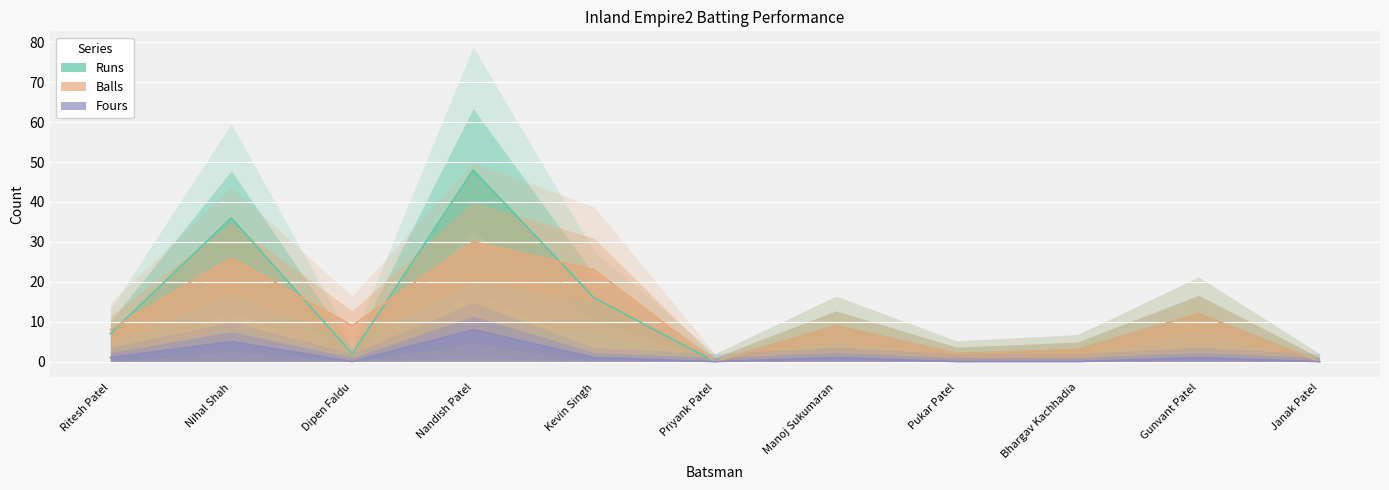

What is the label of the 10th point from the left?

Gunvant Patel